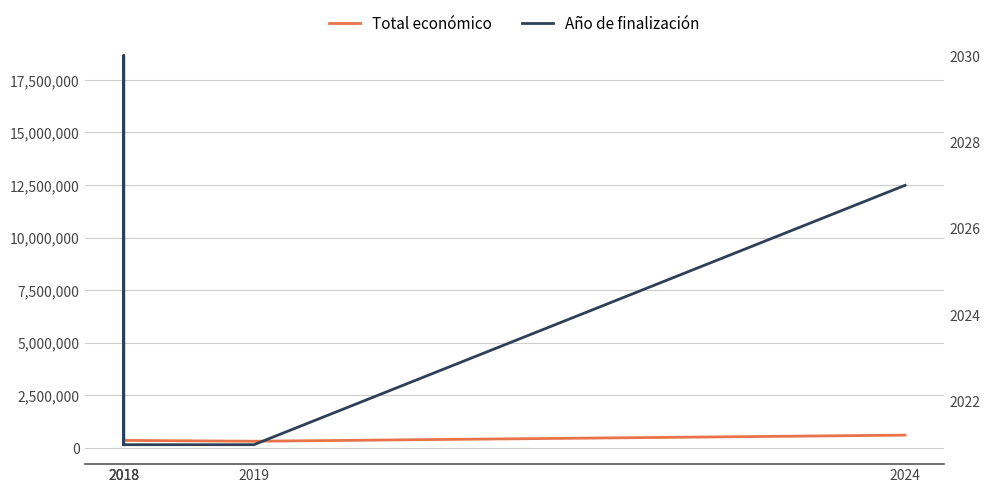

What is the difference between the maximum and minimum values in the Año de finalización series?

9